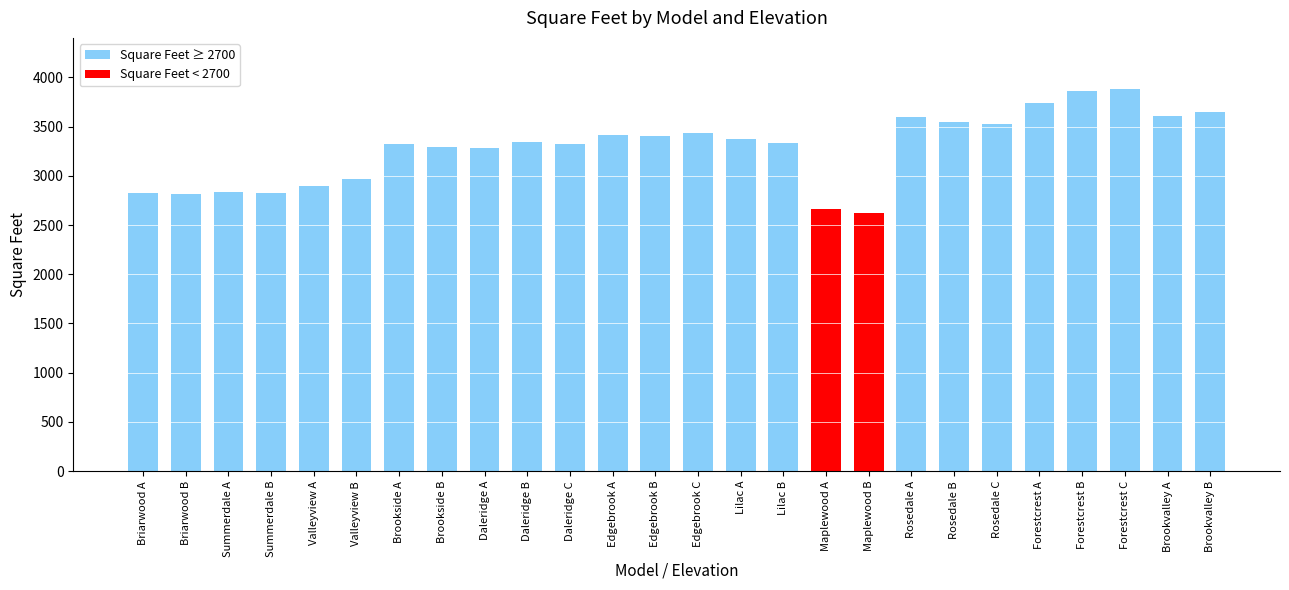

Between Maplewood B and Summerdale A, which is larger?

Summerdale A